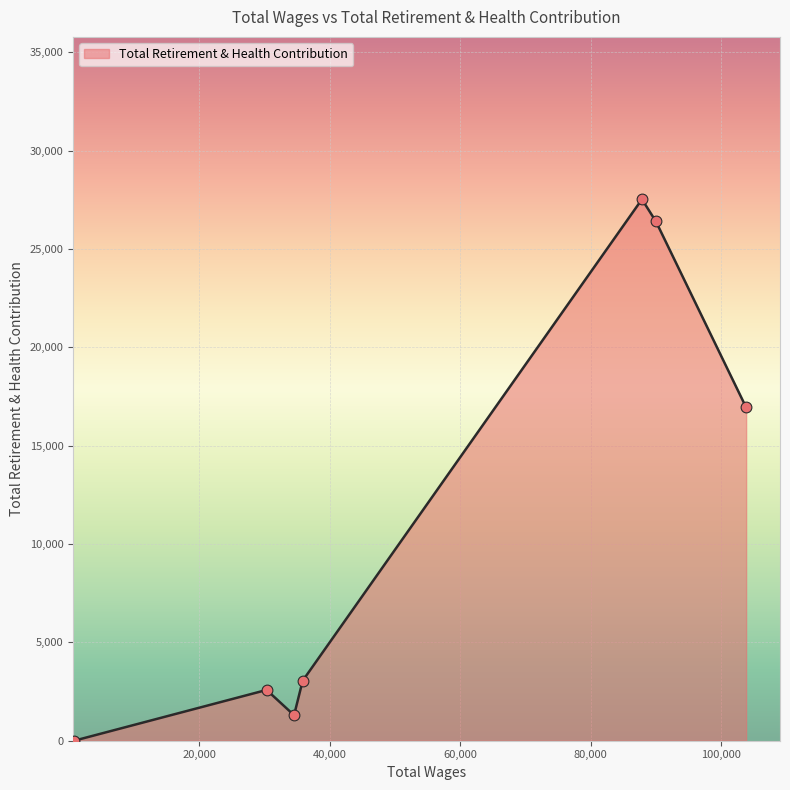

What is the sum of all values?

77786